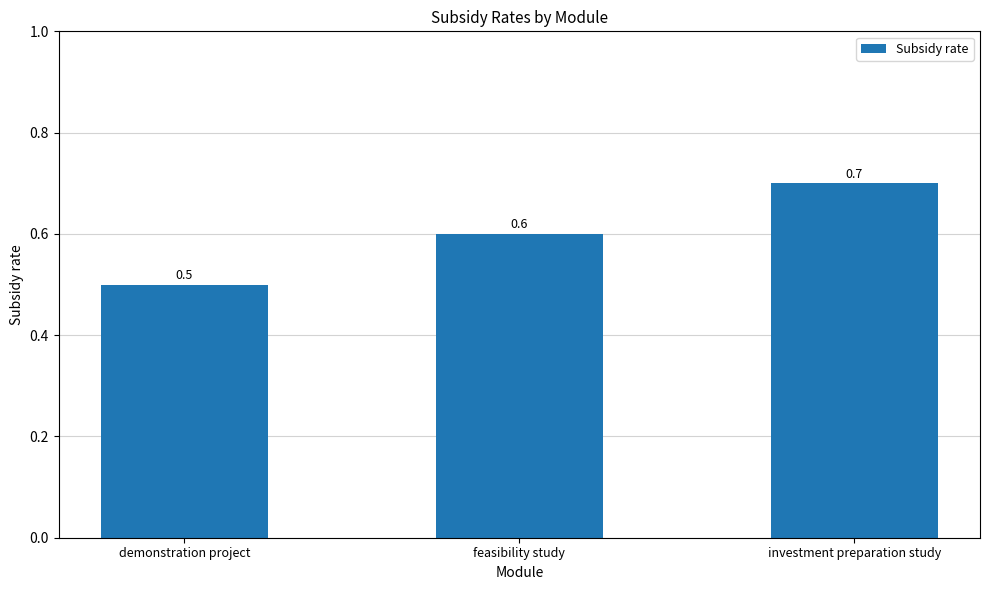

What is the value of the 3rd bar from the left?

0.7